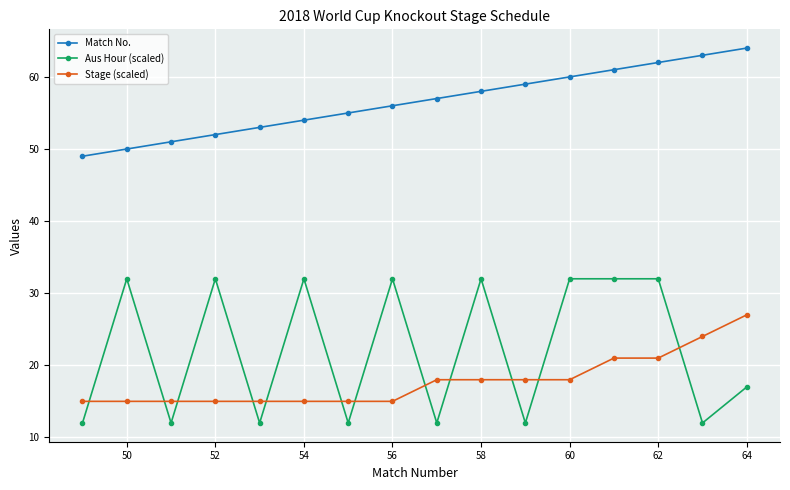

Which series has the largest range (max minus min)?

Aus Hour (scaled)